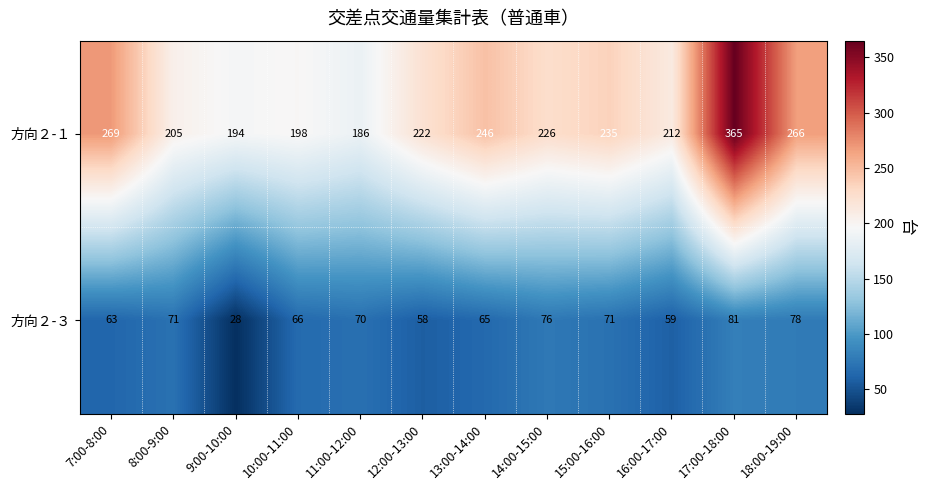

Which series has the widest spread of values?

方向２-１